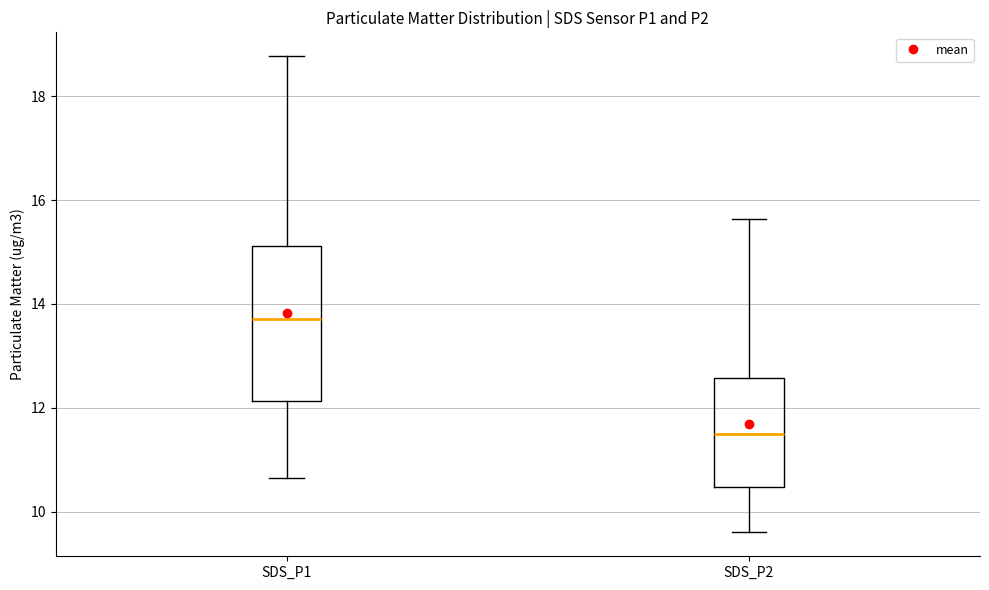

Which box has the lowest median line?

SDS_P2